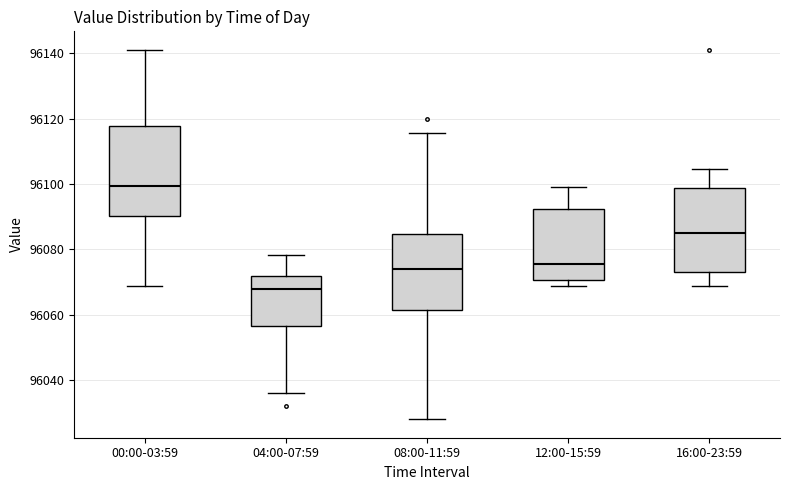

Where does the median line of the box for 08:00-11:59 sit on the y-axis? The values are not printed on the chart, so give them approximately, as read against the axis.

96074